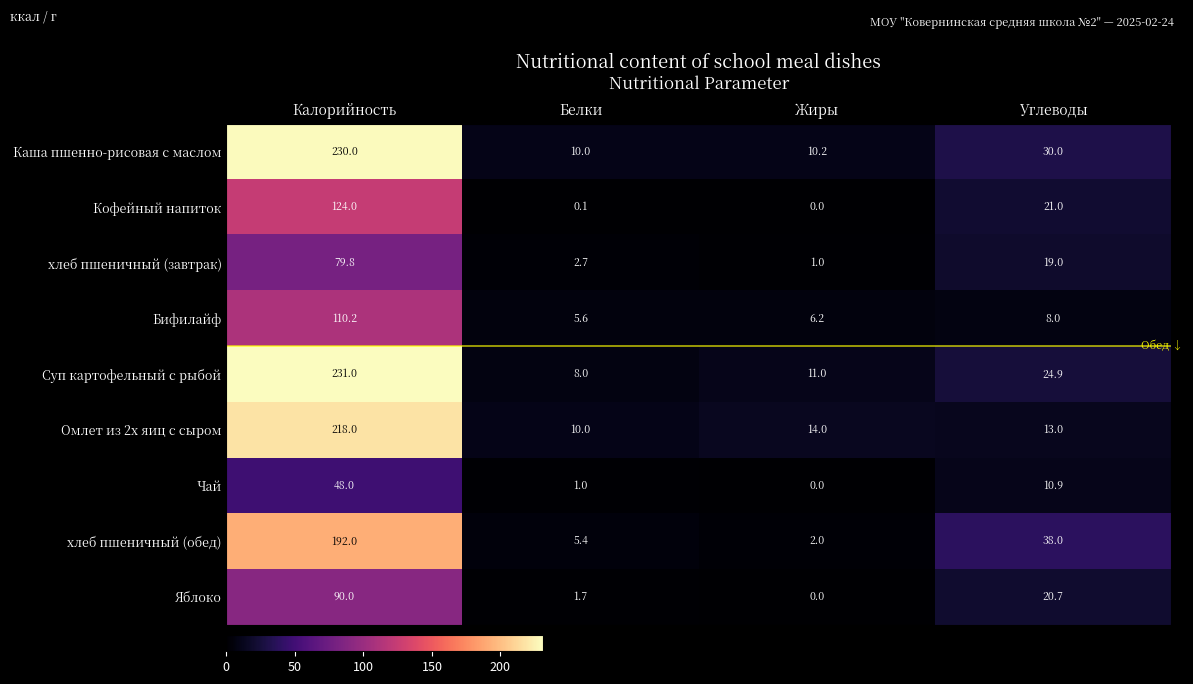

How many data points does each series have?

4